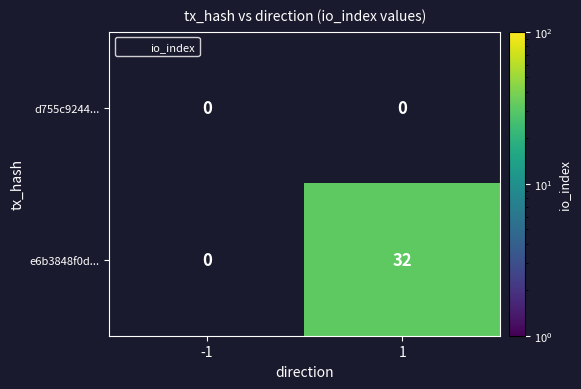

At which label does d755c9244... reach its minimum?

-1